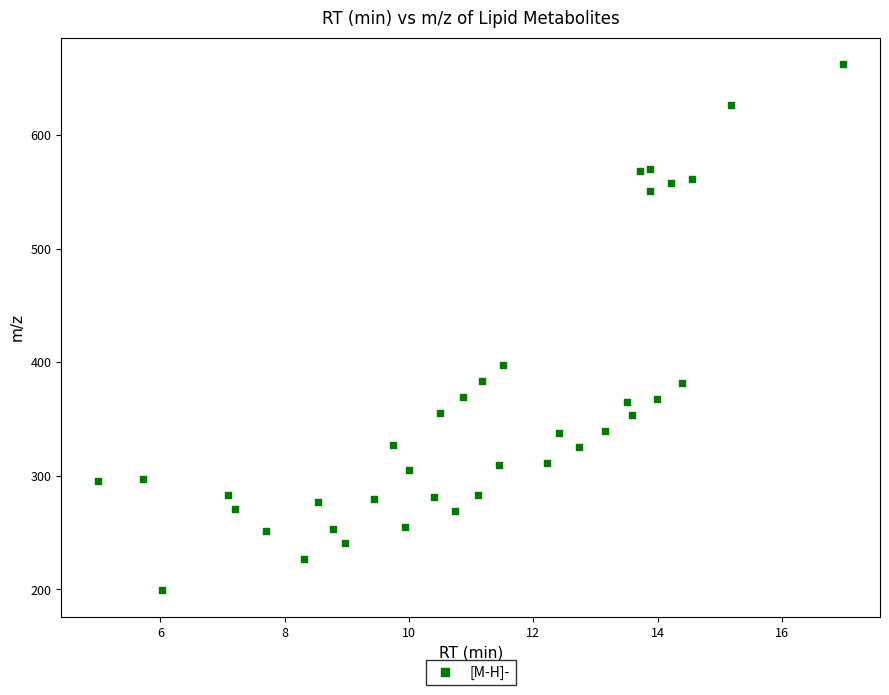

What is the range of Y values (max minus min)?

463.4